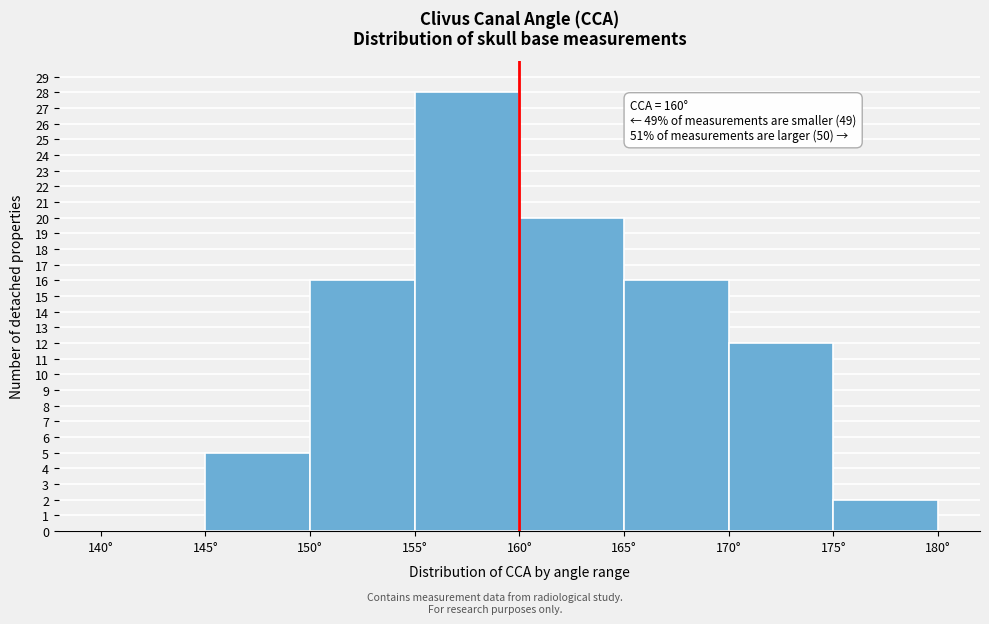

Which range on the x-axis has the tallest bar?

155 to 160